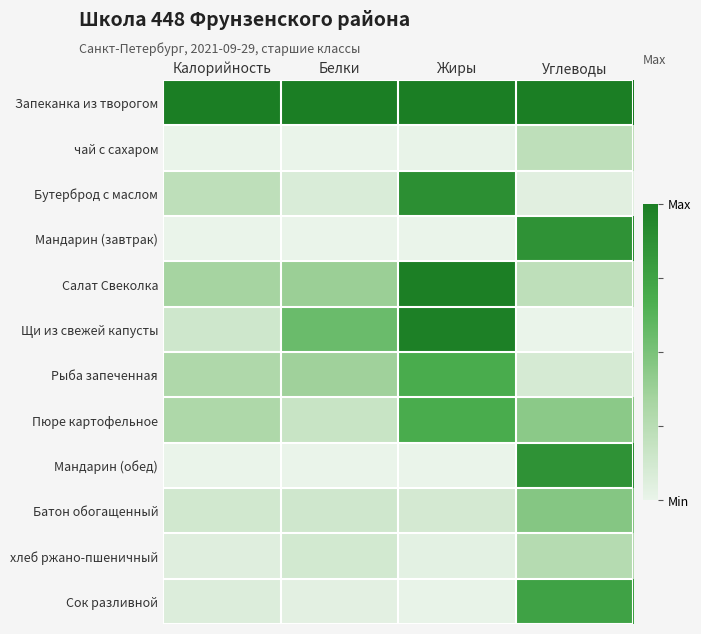

What is the total value across all series at Углеводы?

5.2